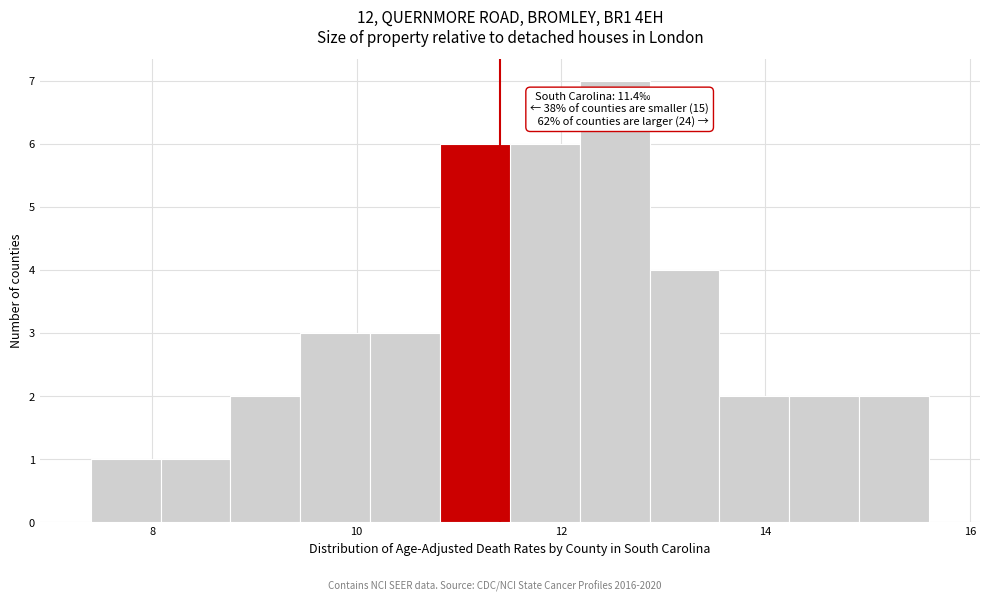

Around what value on the x-axis is the tallest bar? Give the approximate position of its centre, as read against the axis.

12.6